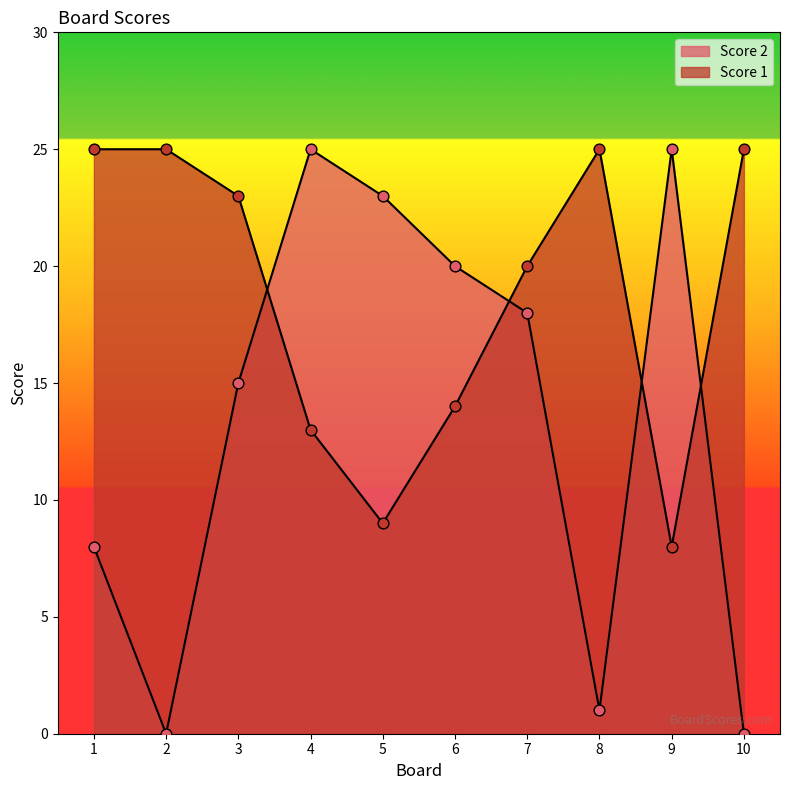

Which series reaches the maximum Y coordinate?

Score 1